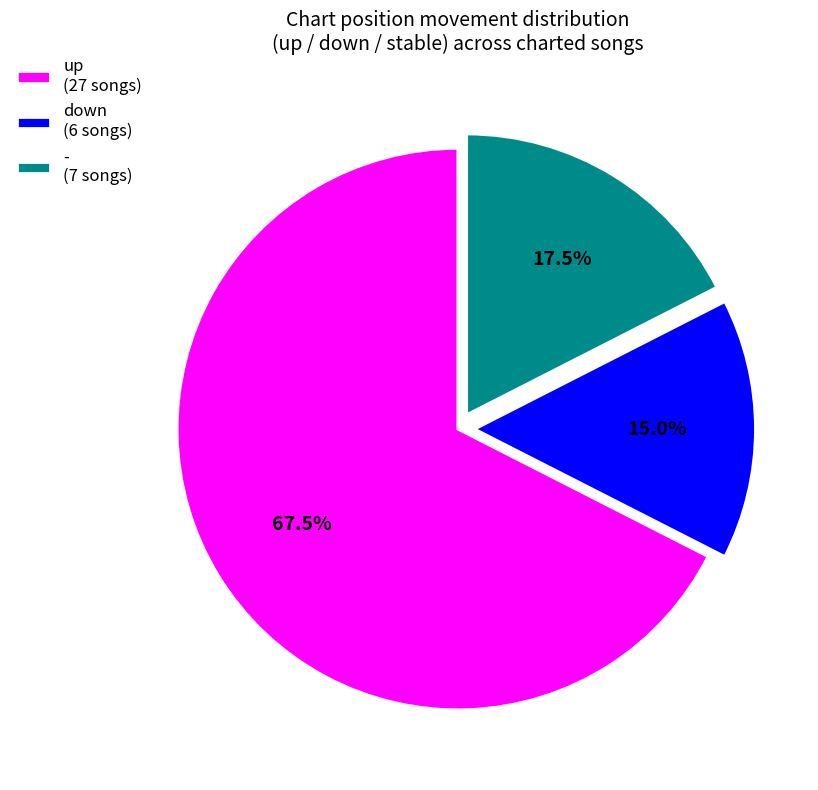

What is the smallest slice in the pie chart?

down